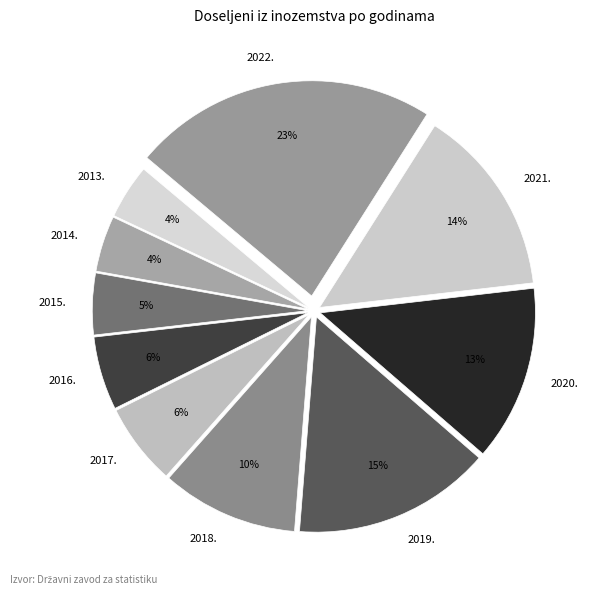

What is the ratio of the value at 2017. to the value at 2020.?

0.5